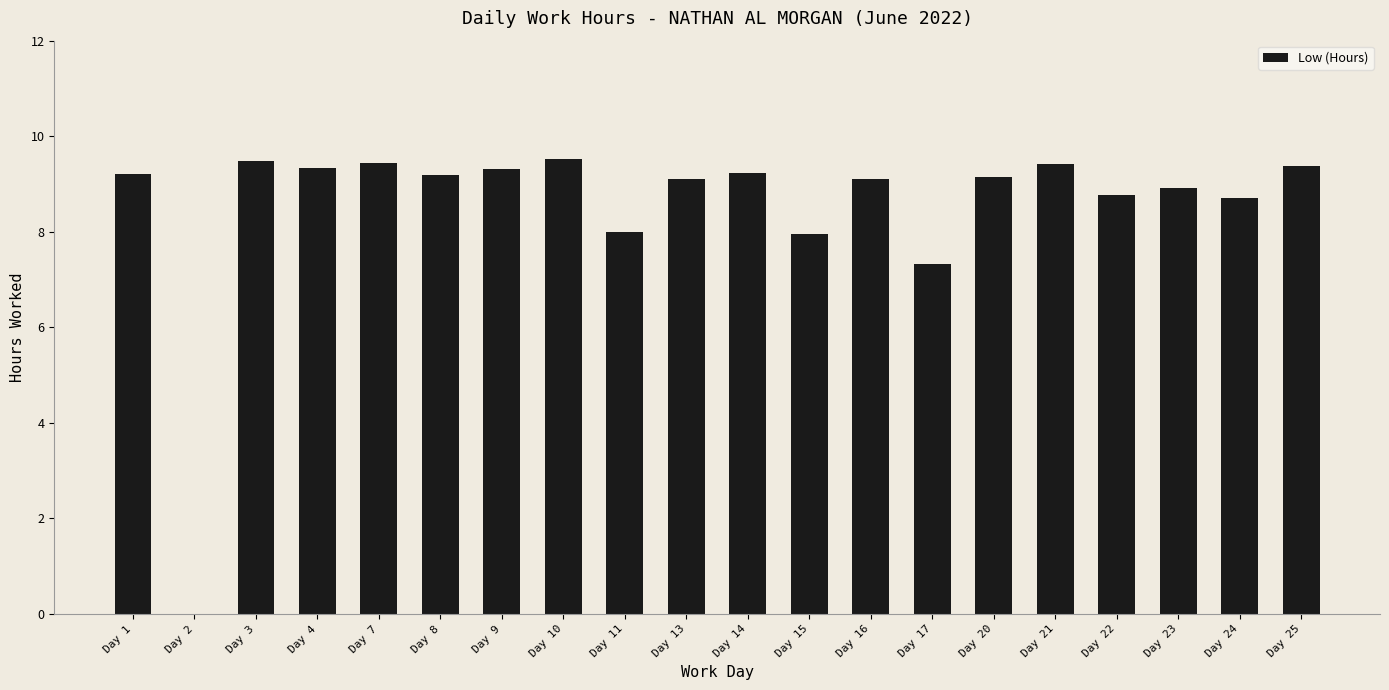

What is the ratio of the value at Day 8 to the value at Day 24?

1.1